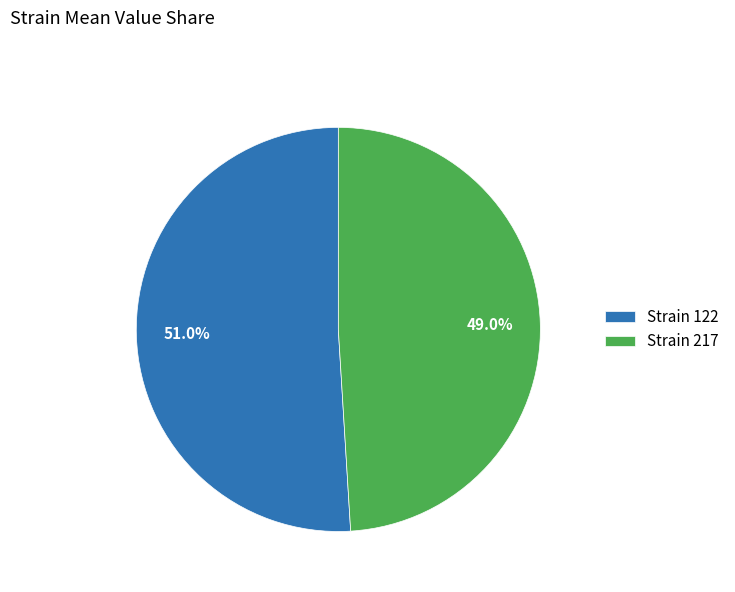

Rank the categories by value from highest to lowest.

Strain 122, Strain 217